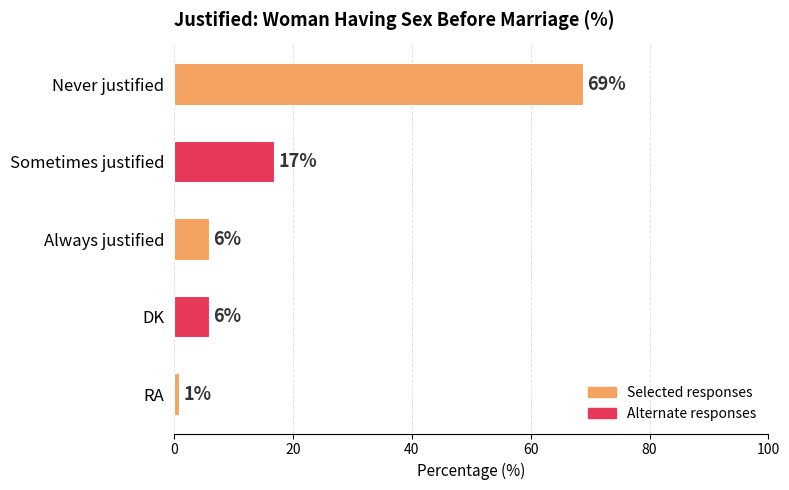

Reading top to bottom, list all the values displayed in this chart.

Never justified=69	Sometimes justified=17	Always justified=6	DK=6	RA=1